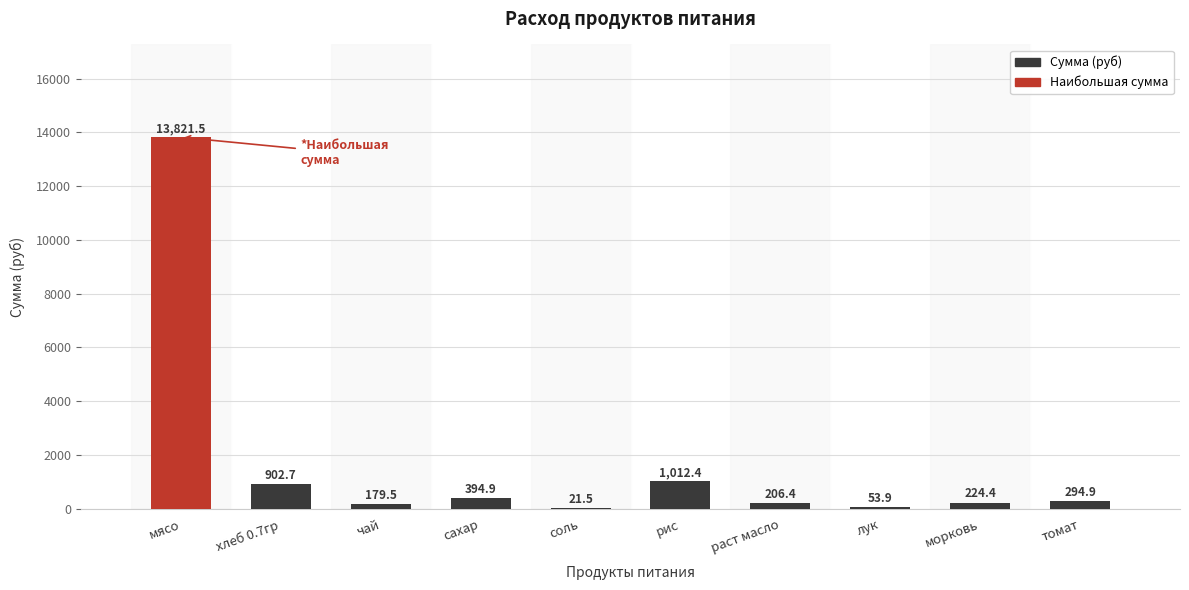

The chart shows a value of 294.9 at томат. True or false?

True